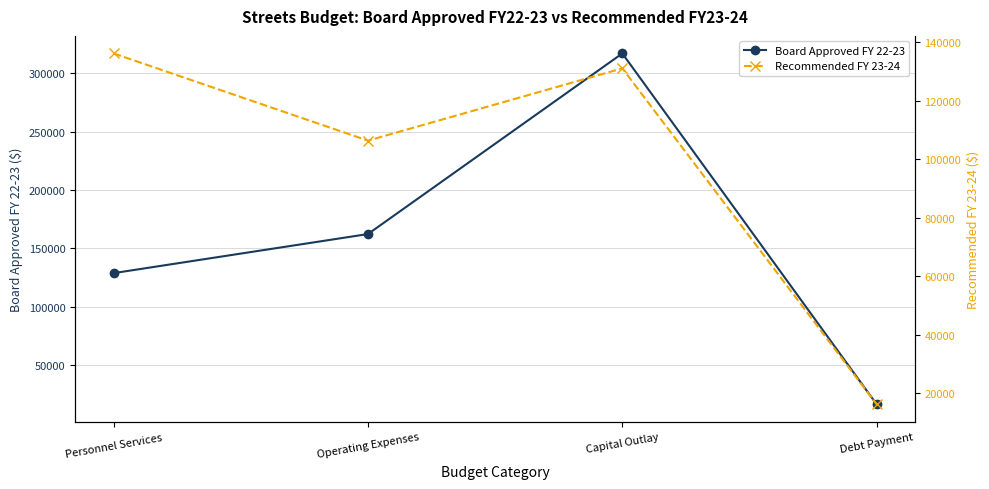

Rank the categories by Recommended FY 23-24 value from highest to lowest.

Personnel Services, Capital Outlay, Operating Expenses, Debt Payment